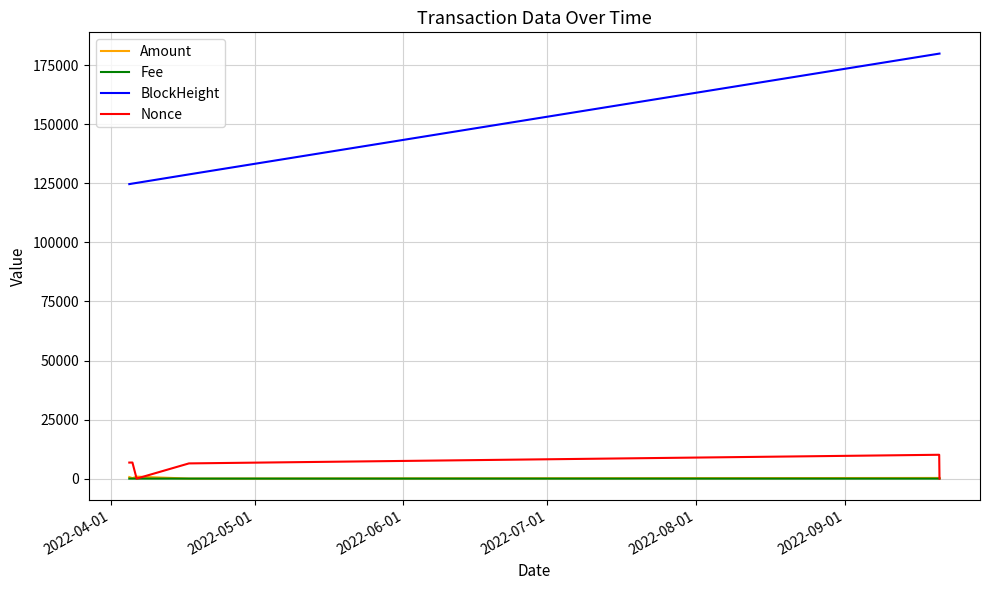

Which series has the largest total across all categories?

BlockHeight